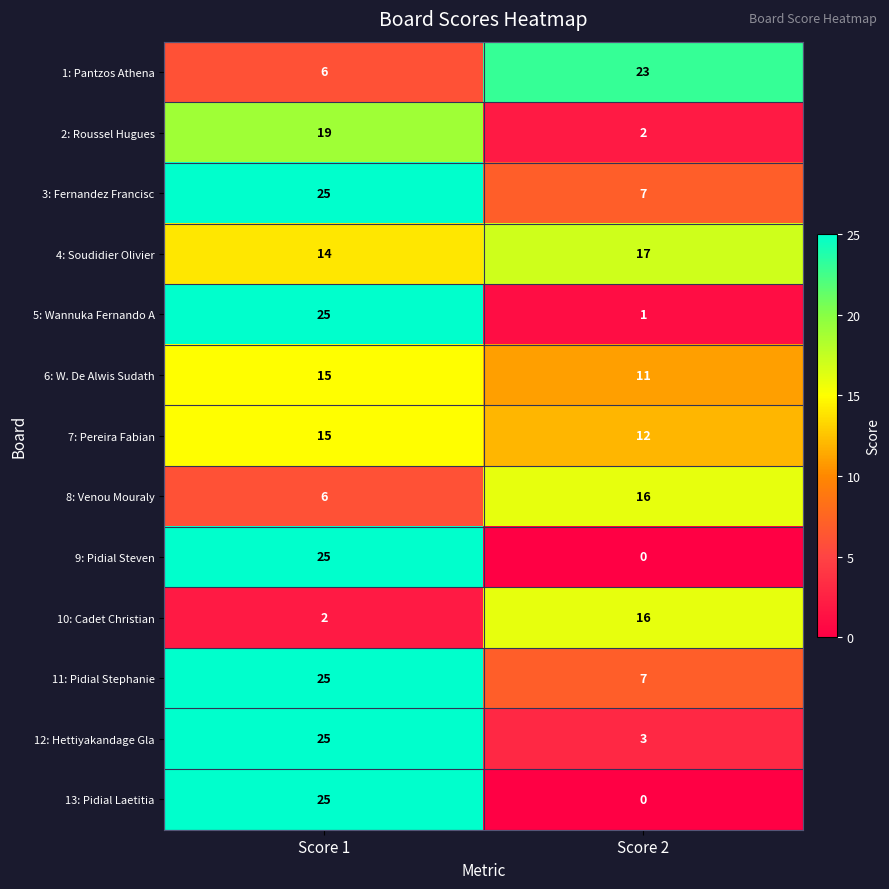

What is the sum of all 3: Fernandez Francisc values?

32